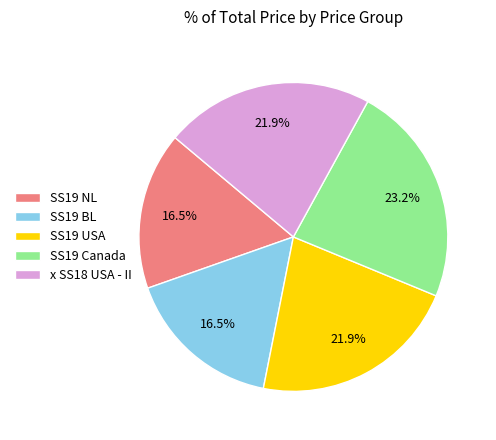

How much of the chart is everything except x SS18 USA - II?

78.1%